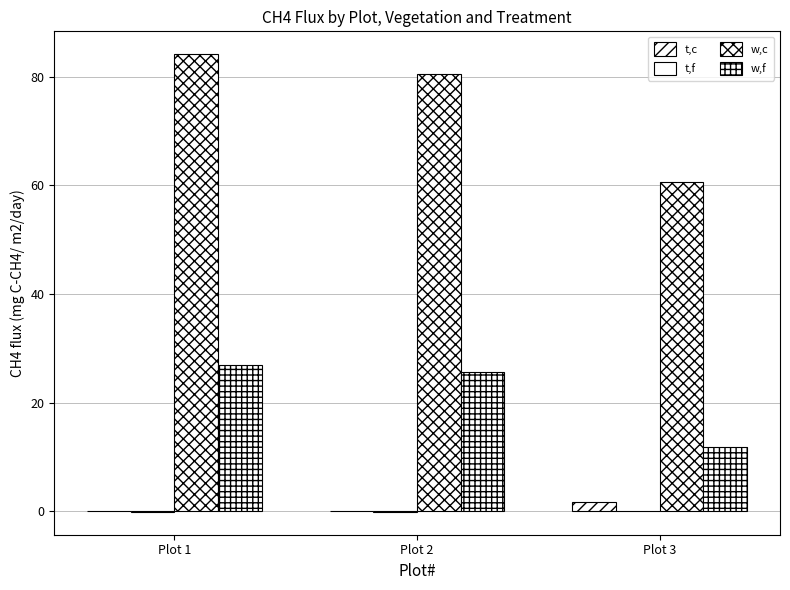

Rank the categories by w,f value from lowest to highest.

Plot 3, Plot 2, Plot 1